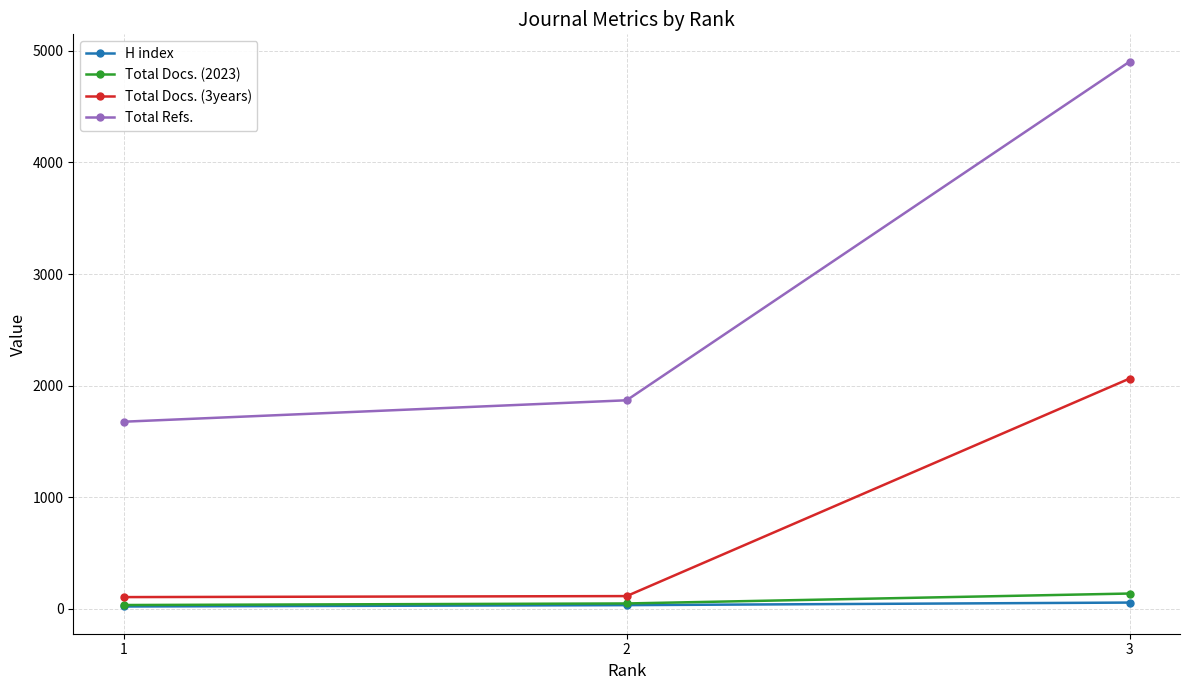

Does the chart have visible grid lines?

Yes